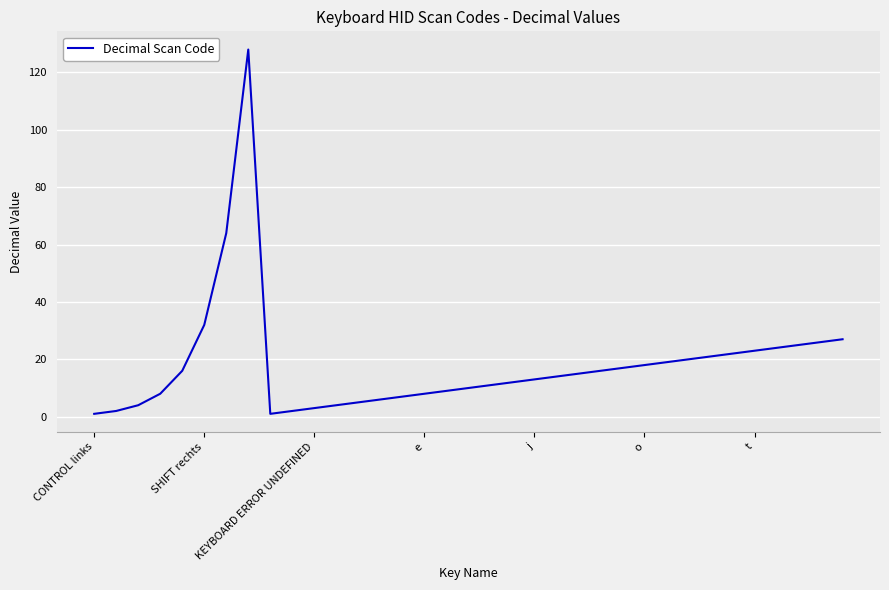

What is the difference between the maximum and minimum values?

127